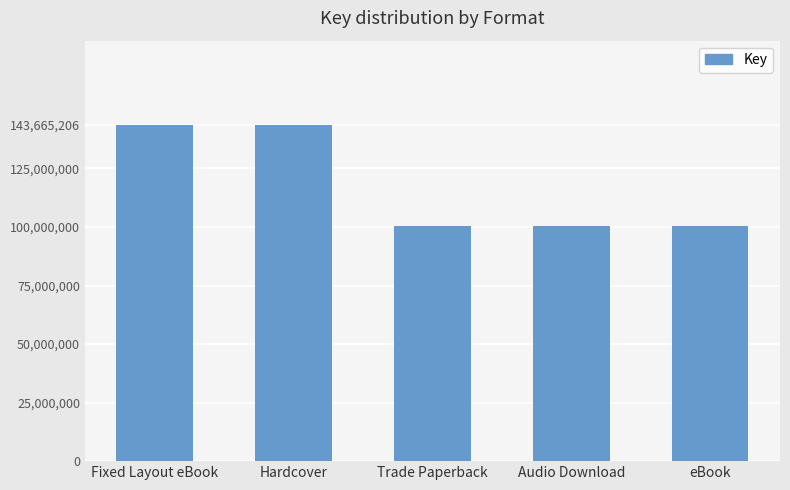

Reading left to right, what are all the values shown in this chart?

143665206	143665206	100274552	100274552	100274552